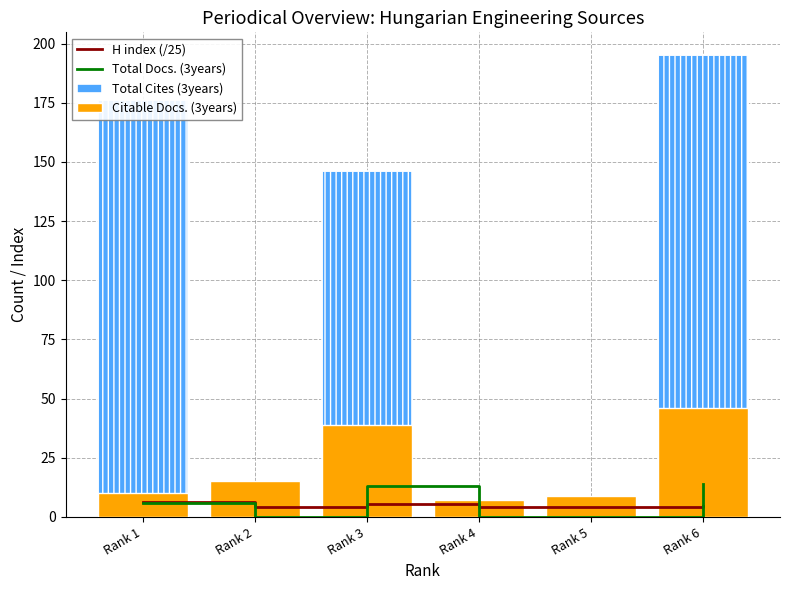

What are all the series names shown in the legend?

H index (/25), Total Docs. (3years), Total Cites (3years), Citable Docs. (3years)